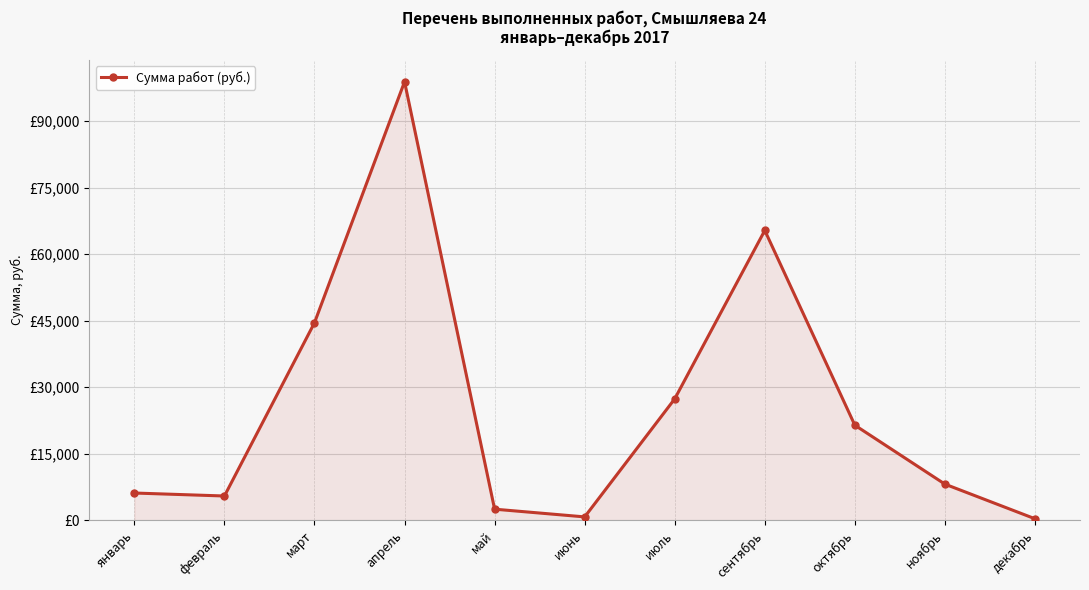

What is the label of the 4th point from the right?

сентябрь